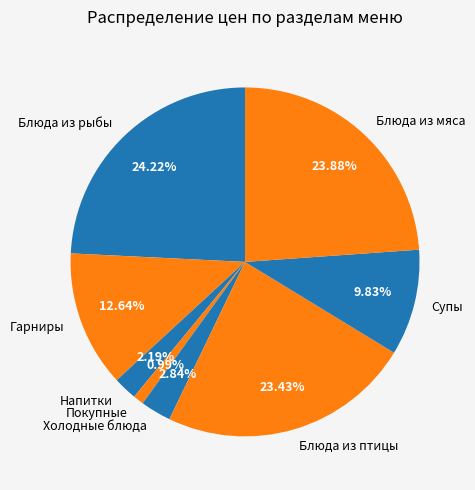

What is the smallest slice in the pie chart?

Покупные